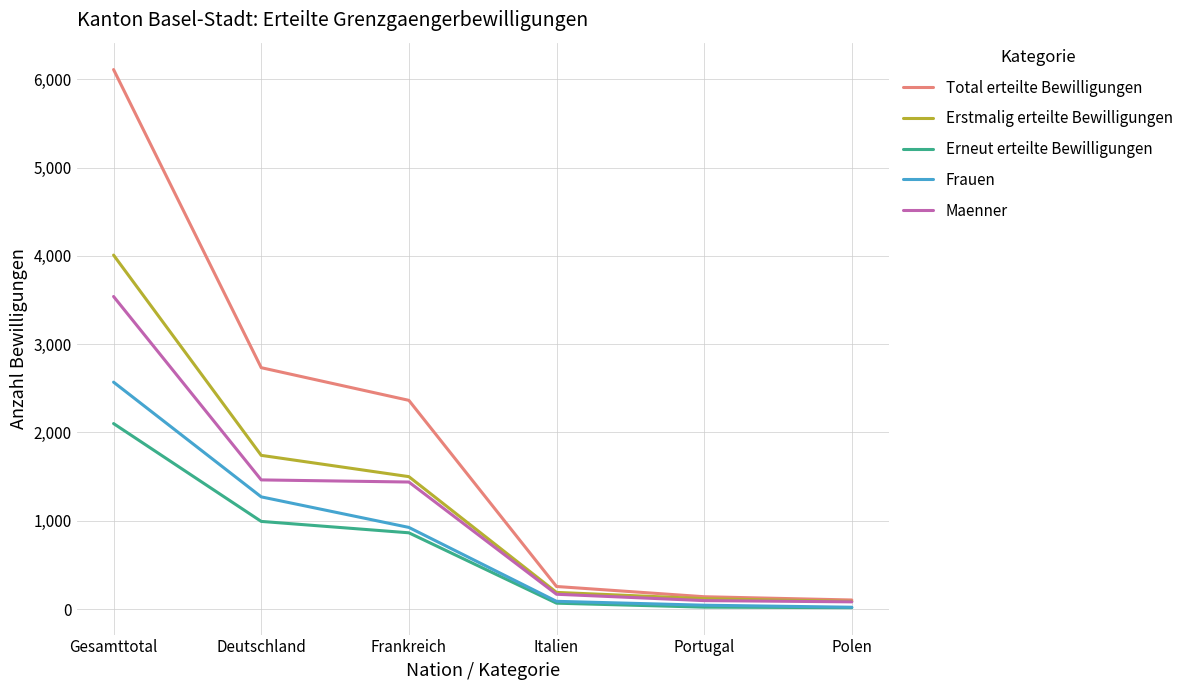

At which category is the sum across all series the highest?

Gesamttotal